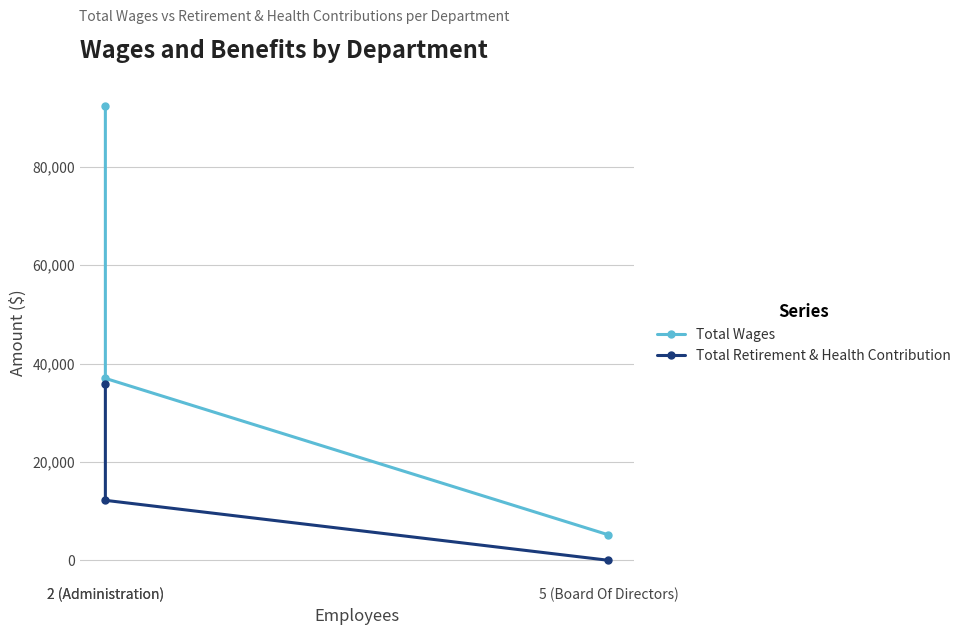

Which series changed the most between 2 (Administration) and 5 (Board Of Directors)?

Total Wages